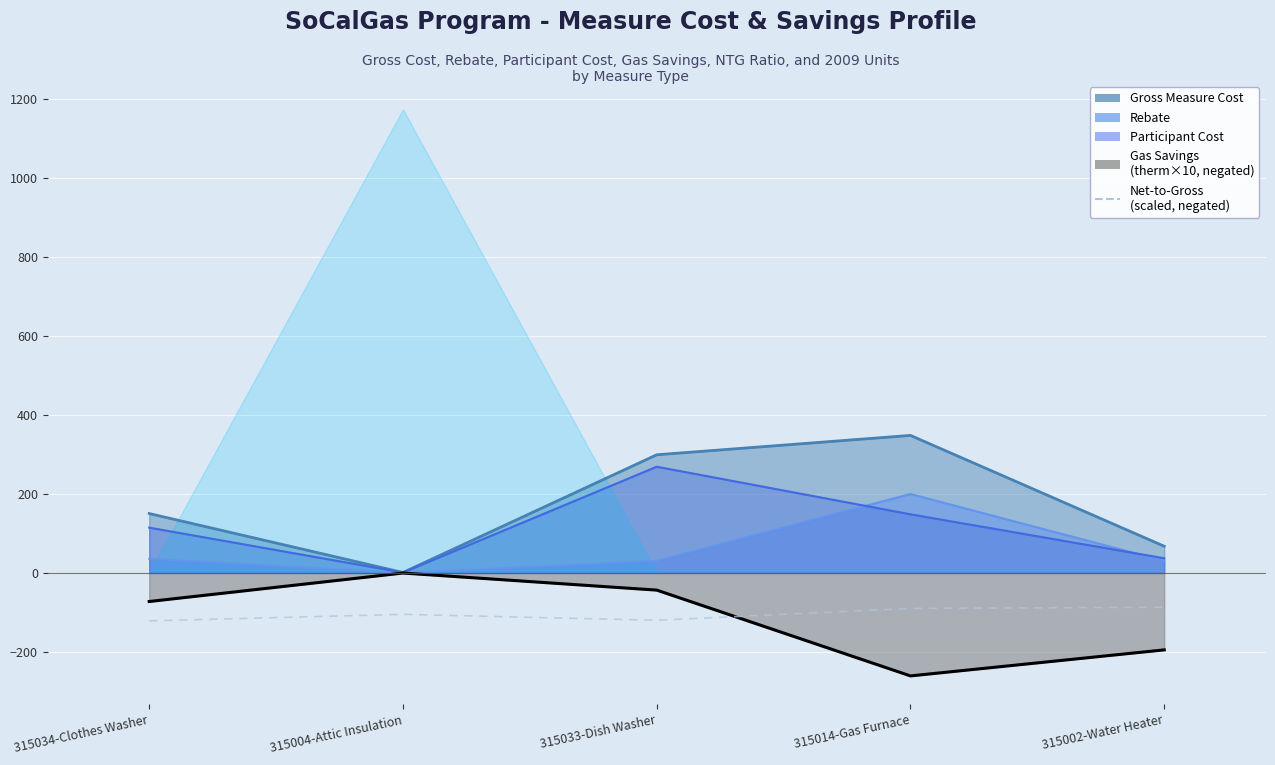

At which label is the value closest to -104?

315004-Attic Insulation